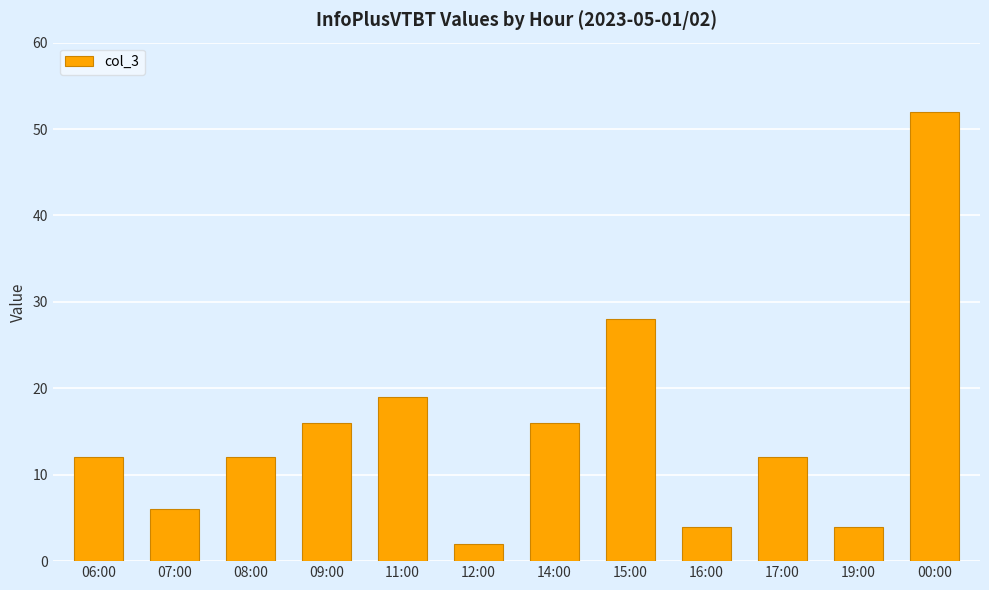

Reading right to left, what are all the values shown in this chart?

52	4	12	4	28	16	2	19	16	12	6	12